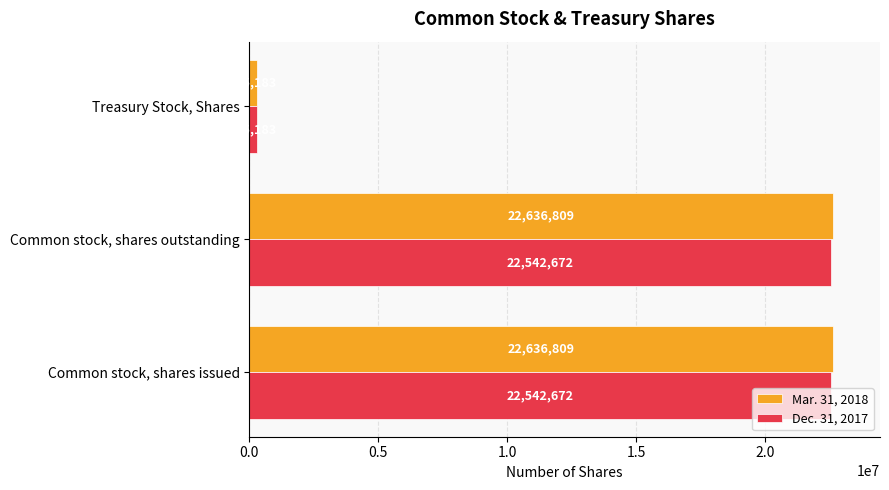

Is the value of Mar. 31, 2018 at Common stock, shares outstanding greater than the value of Dec. 31, 2017 at Treasury Stock, Shares?

Yes